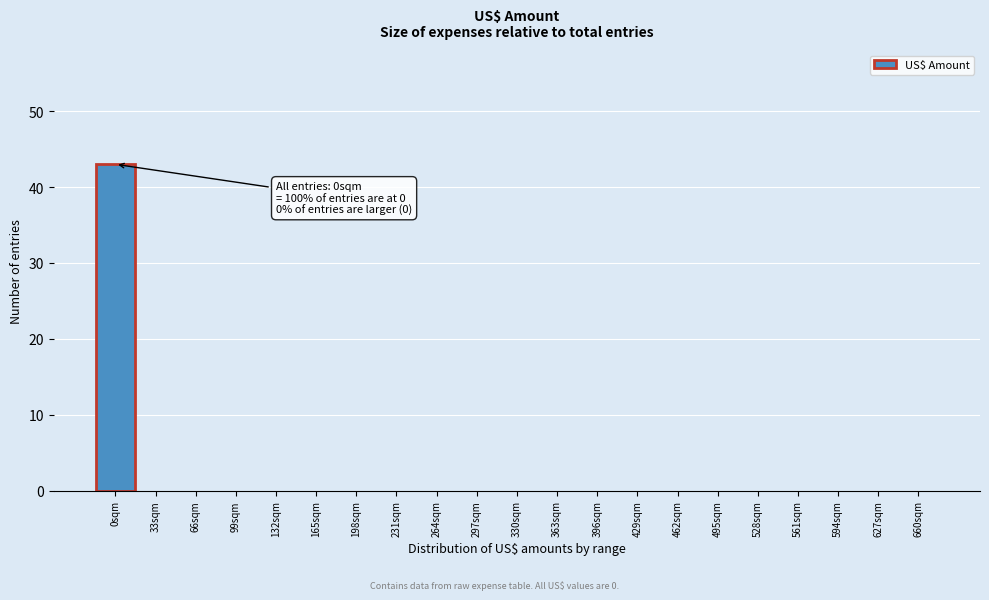

Reading right to left, transcribe all the data shown in this chart.

660sqm=0	627sqm=0	594sqm=0	561sqm=0	528sqm=0	495sqm=0	462sqm=0	429sqm=0	396sqm=0	363sqm=0	330sqm=0	297sqm=0	264sqm=0	231sqm=0	198sqm=0	165sqm=0	132sqm=0	99sqm=0	66sqm=0	33sqm=0	0sqm=43